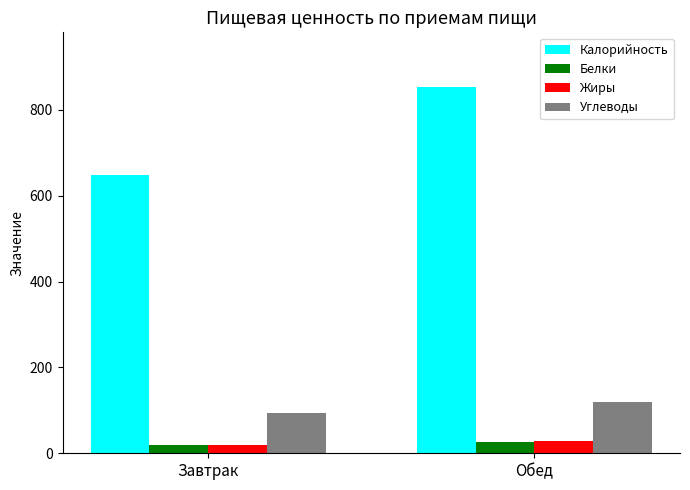

Reading left to right, list all the values displayed in this chart.

Калорийность: 648.0	852.8
Белки: 19.5	26.7
Жиры: 19.6	27.6
Углеводы: 93.4	118.7